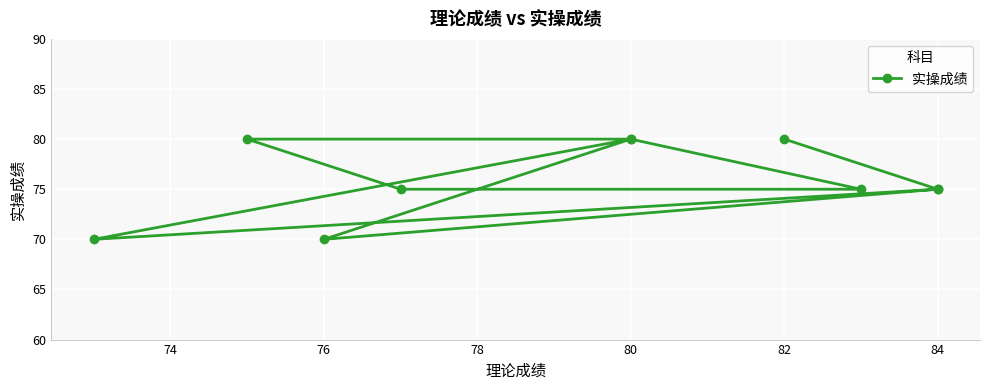

What is the greatest value displayed?

80